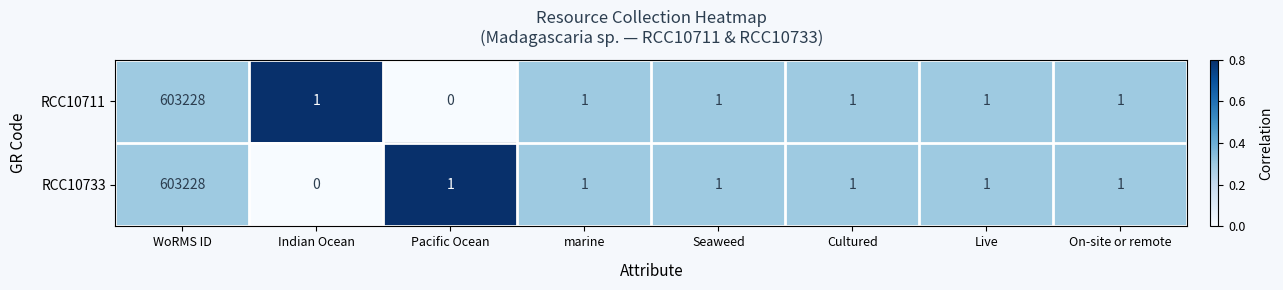

What is the total value across all series at WoRMS ID?

1206456